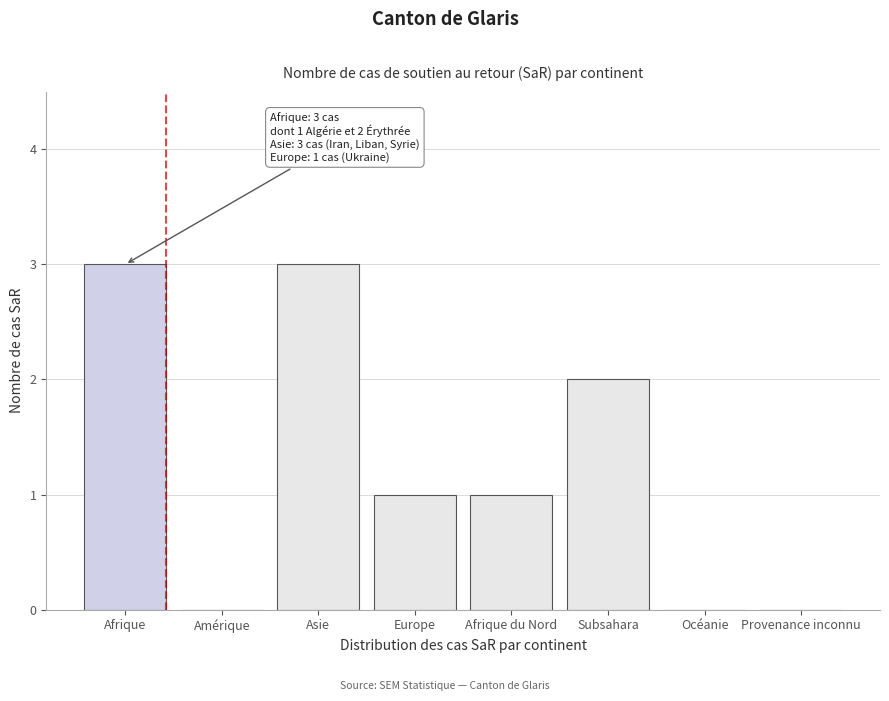

Reading left to right, extract all data points from this chart.

Afrique=3	Amérique=0	Asie=3	Europe=1	Afrique du Nord=1	Subsahara=2	Océanie=0	Provenance inconnu=0